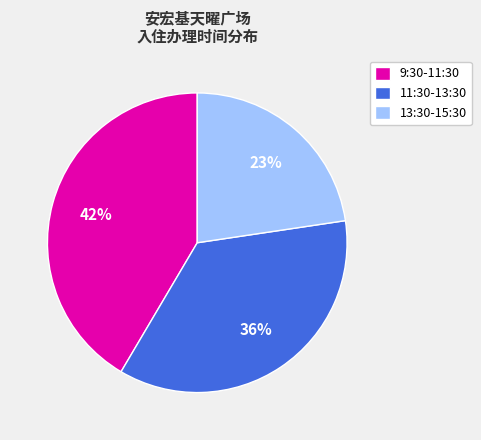

To the nearest percent, what percentage of the pie is 9:30-11:30?

42%